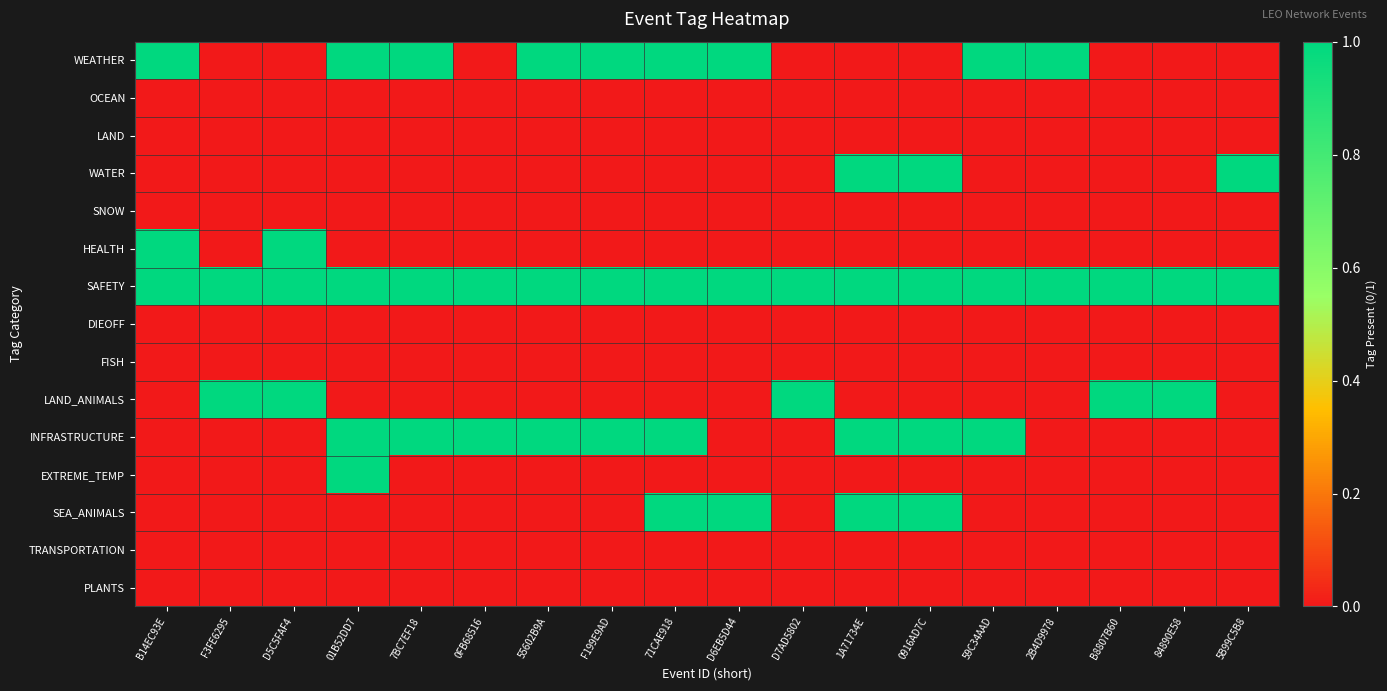

At which category is the sum across all series the highest?

01B52DD7